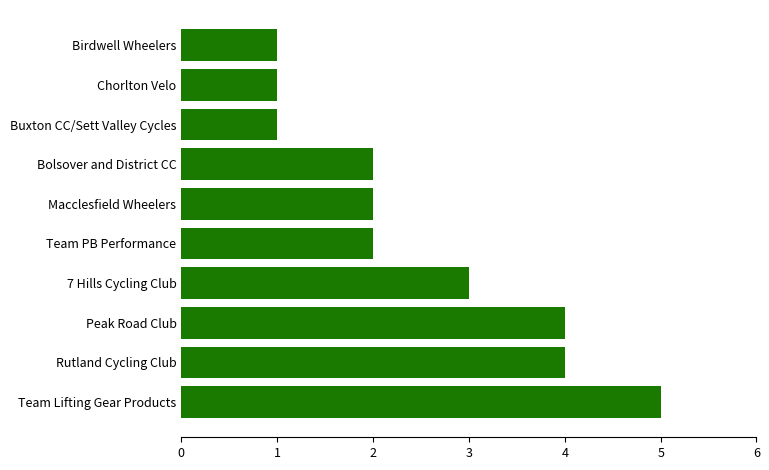

Is it true that the value at Team PB Performance is 4?

False